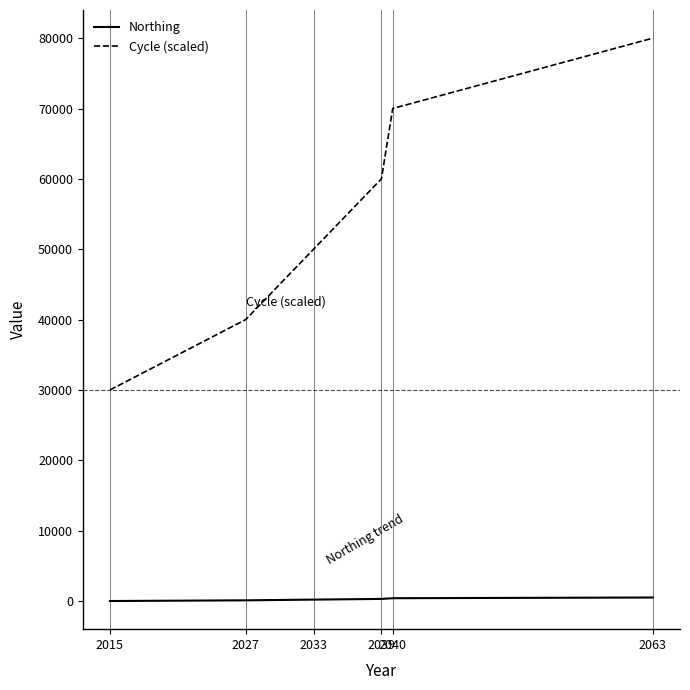

Rank the series by their maximum value, from lowest to highest.

Northing, Cycle (scaled)